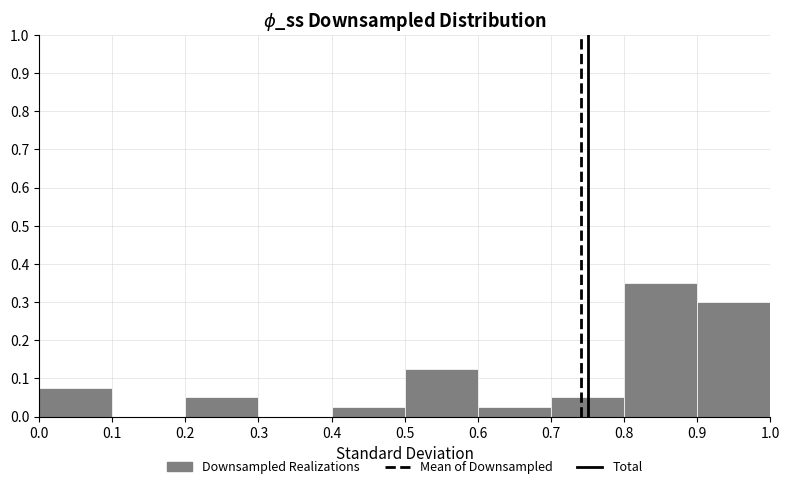

Reading left to right, list every bar in this chart as the range it spans on the x-axis followed by its height. The values are not printed on the chart, so give them approximately, as read against the axis.

0.0 to 0.1: 0.08
0.1 to 0.2: 0
0.2 to 0.3: 0.05
0.3 to 0.4: 0
0.4 to 0.5: 0.03
0.5 to 0.6: 0.13
0.6 to 0.7: 0.03
0.7 to 0.8: 0.05
0.8 to 0.9: 0.35
0.9 to 1.0: 0.30